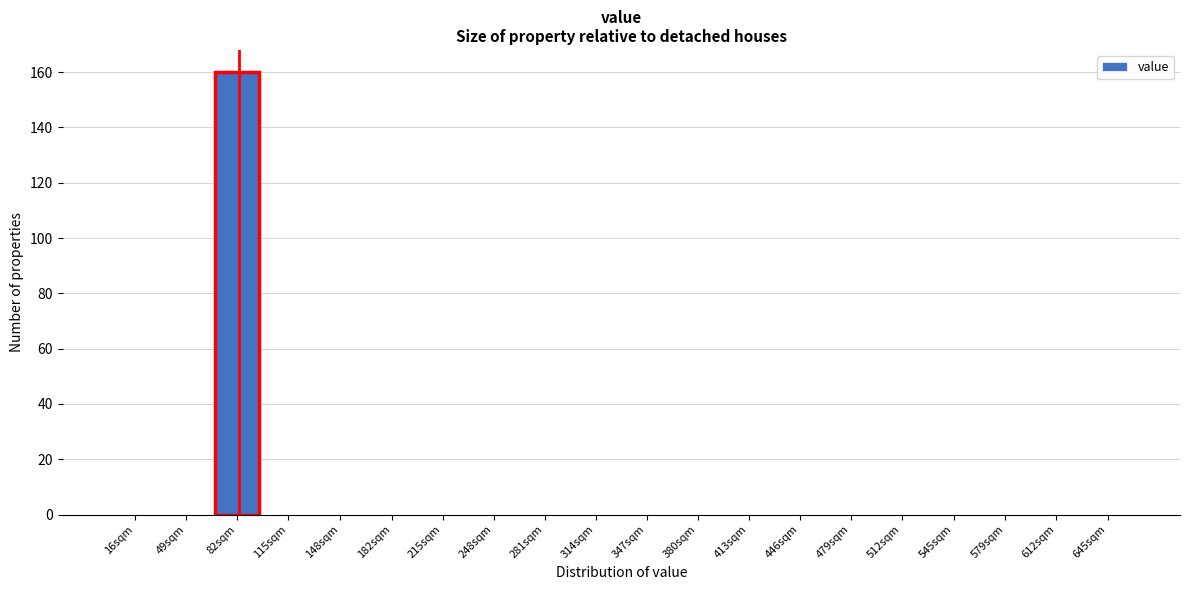

Reading right to left, list all the values displayed in this chart.

645sqm=0	612sqm=0	579sqm=0	545sqm=0	512sqm=0	479sqm=0	446sqm=0	413sqm=0	380sqm=0	347sqm=0	314sqm=0	281sqm=0	248sqm=0	215sqm=0	182sqm=0	148sqm=0	115sqm=0	82sqm=160	49sqm=0	16sqm=0